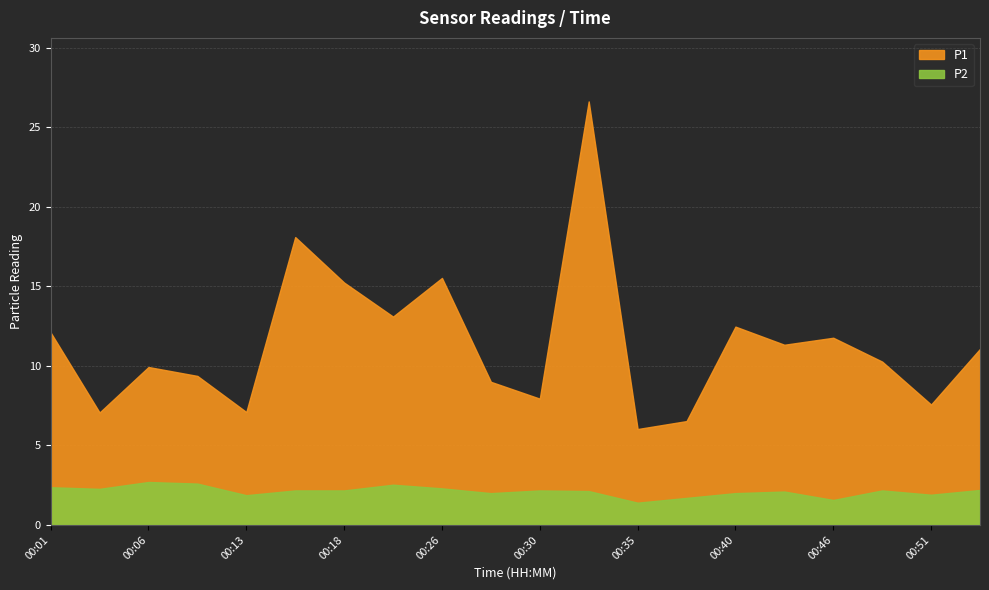

How many distinct data groups are displayed?

2